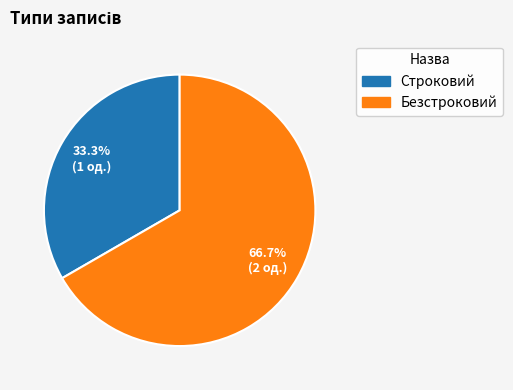

The Безстроковий slice represents 54% of the pie. True or false?

False